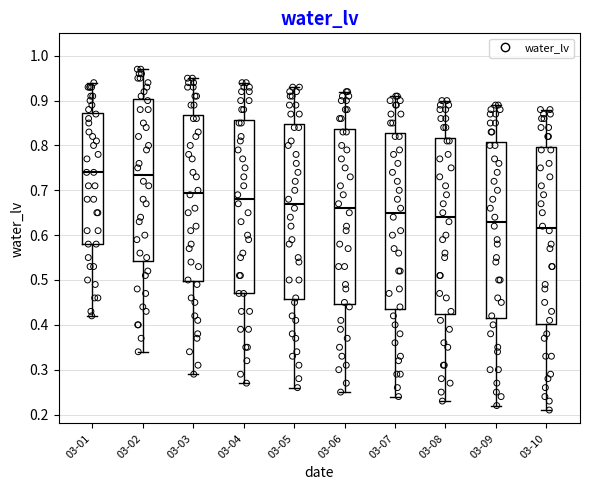

Reading left to right, read every box against the y-axis: the position of its median line, the range the box covers, and the ends of its whiskers. The values are not printed on the chart, so give them approximately, as read against the axis.

03-01: median 0.74, box 0.58 to 0.87, whiskers 0.42 to 0.94
03-02: median 0.74, box 0.54 to 0.90, whiskers 0.34 to 0.97
03-03: median 0.70, box 0.50 to 0.87, whiskers 0.29 to 0.95
03-04: median 0.68, box 0.47 to 0.86, whiskers 0.27 to 0.94
03-05: median 0.67, box 0.46 to 0.85, whiskers 0.26 to 0.93
03-06: median 0.66, box 0.45 to 0.84, whiskers 0.25 to 0.92
03-07: median 0.65, box 0.44 to 0.83, whiskers 0.24 to 0.91
03-08: median 0.64, box 0.43 to 0.82, whiskers 0.23 to 0.90
03-09: median 0.63, box 0.42 to 0.81, whiskers 0.22 to 0.89
03-10: median 0.62, box 0.40 to 0.80, whiskers 0.21 to 0.88